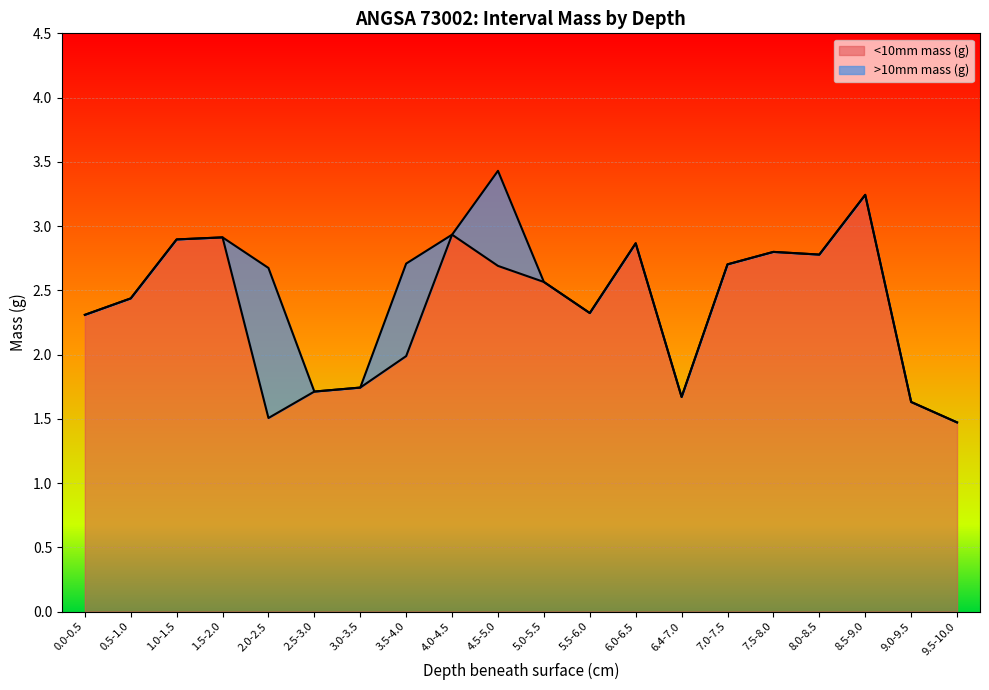

What is the change in value from 0.0-0.5 to 8.0-8.5?

+0.5